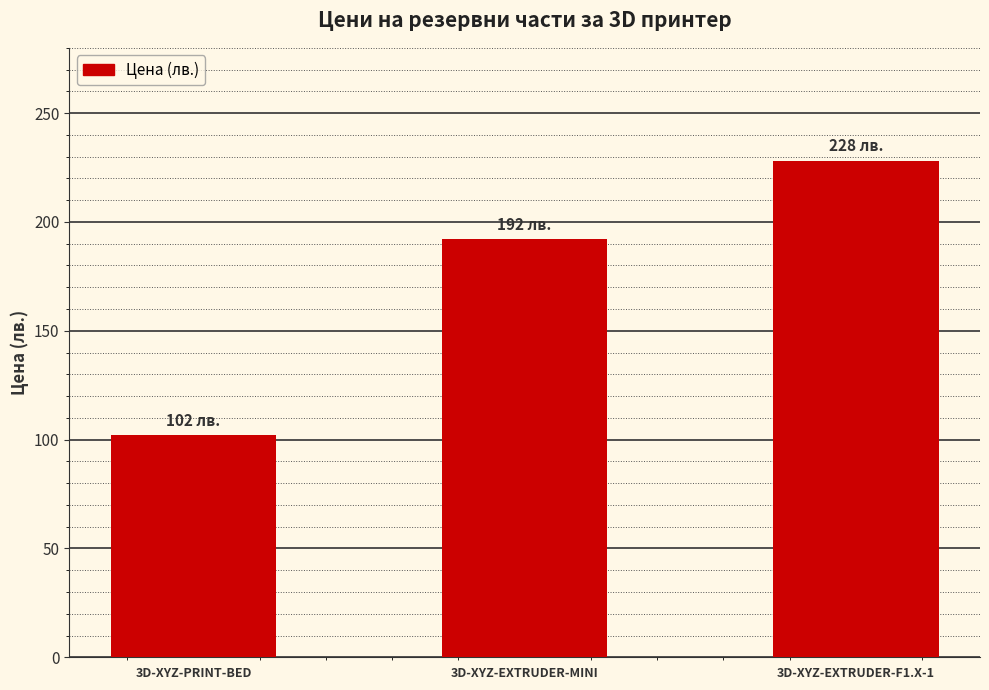

How many values are below 192?

1